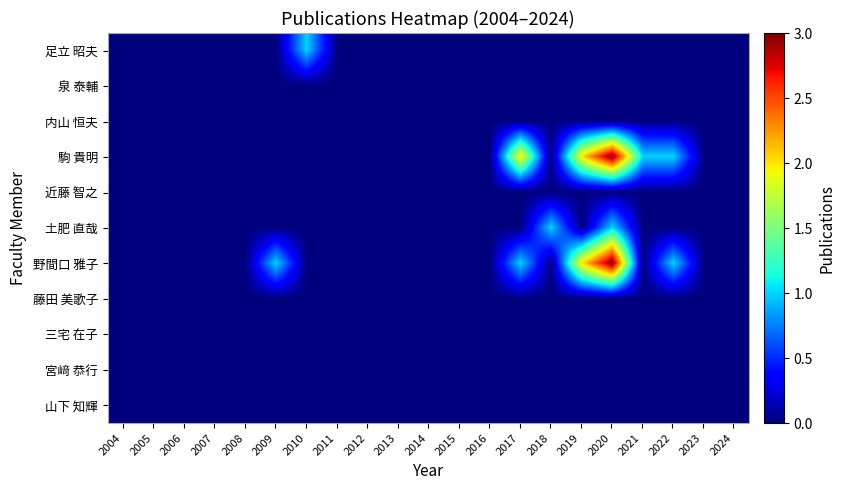

List the series in order of their peak value, lowest first.

泉 泰輔, 内山 恒夫, 近藤 智之, 藤田 美歌子, 三宅 在子, 宮﨑 恭行, 山下 知輝, 足立 昭夫, 土肥 直哉, 駒 貴明, 野間口 雅子